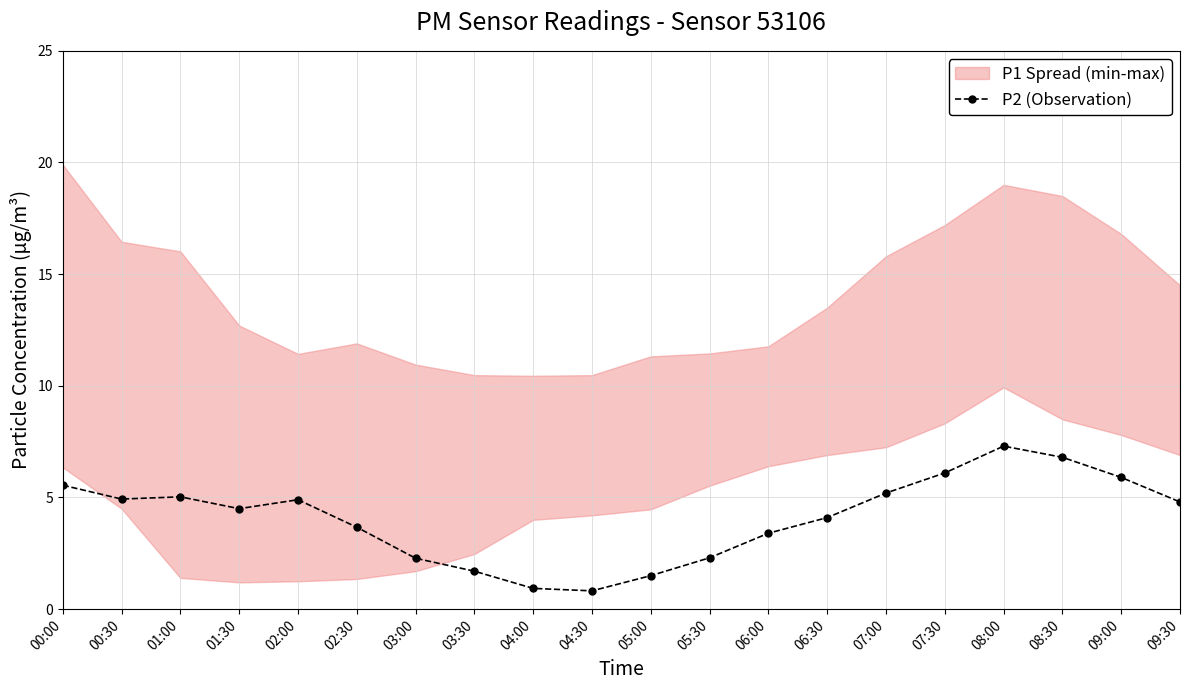

List the labels in order of value, smallest first.

04:30, 04:00, 05:00, 03:30, 03:00, 05:30, 06:00, 02:30, 06:30, 01:30, 09:30, 02:00, 00:30, 01:00, 07:00, 00:00, 09:00, 07:30, 08:30, 08:00